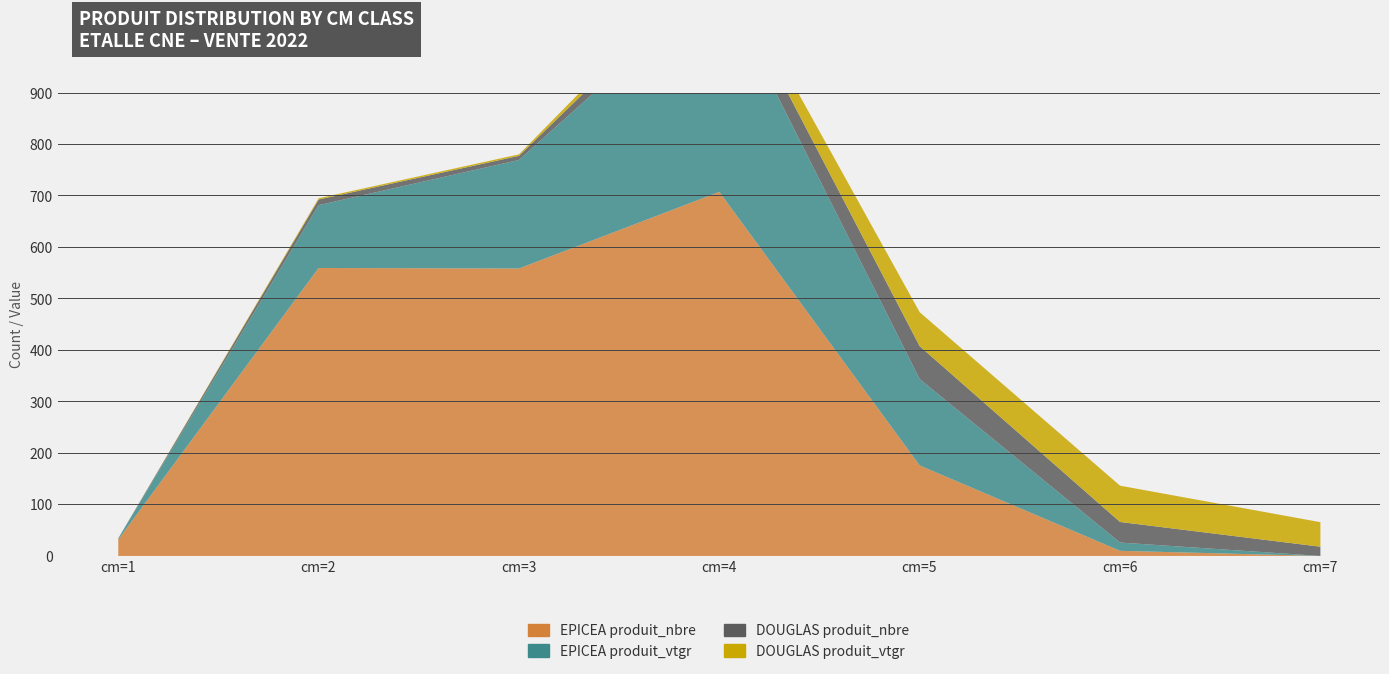

True or false: EPICEA produit_vtgr has a value of 122.1 at cm=2.

True